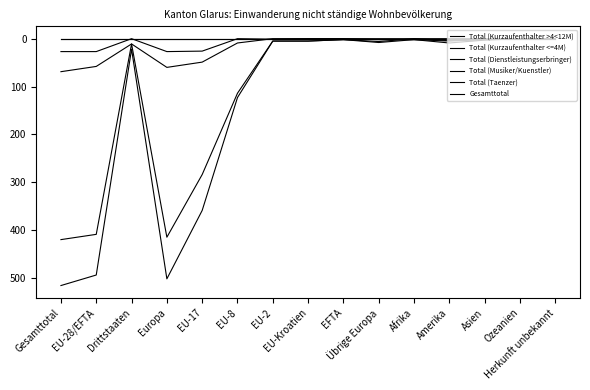

List the series in order of their peak value, lowest first.

Total (Musiker/Kuenstler), Total (Taenzer), Total (Dienstleistungserbringer), Total (Kurzaufenthalter <=4M), Total (Kurzaufenthalter >4<12M), Gesamttotal